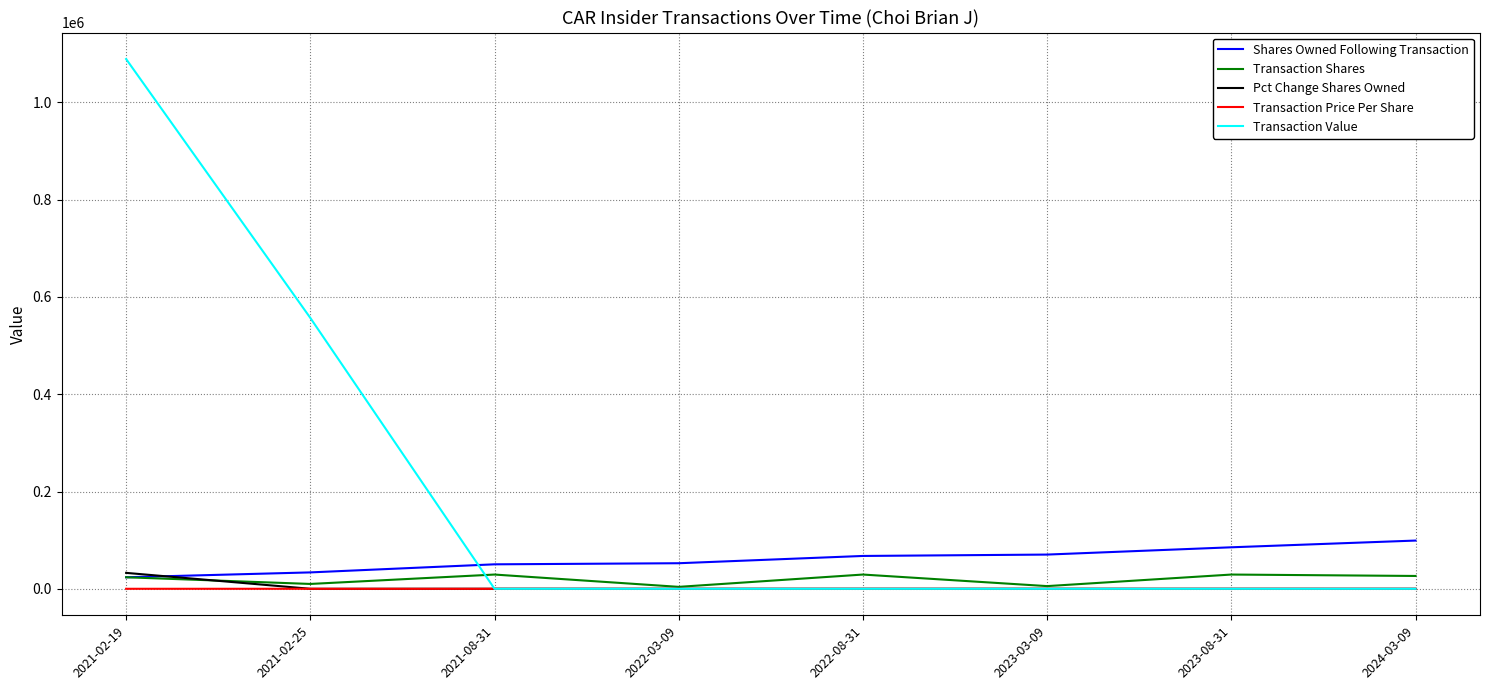

Which series has the largest total across all categories?

Transaction Value